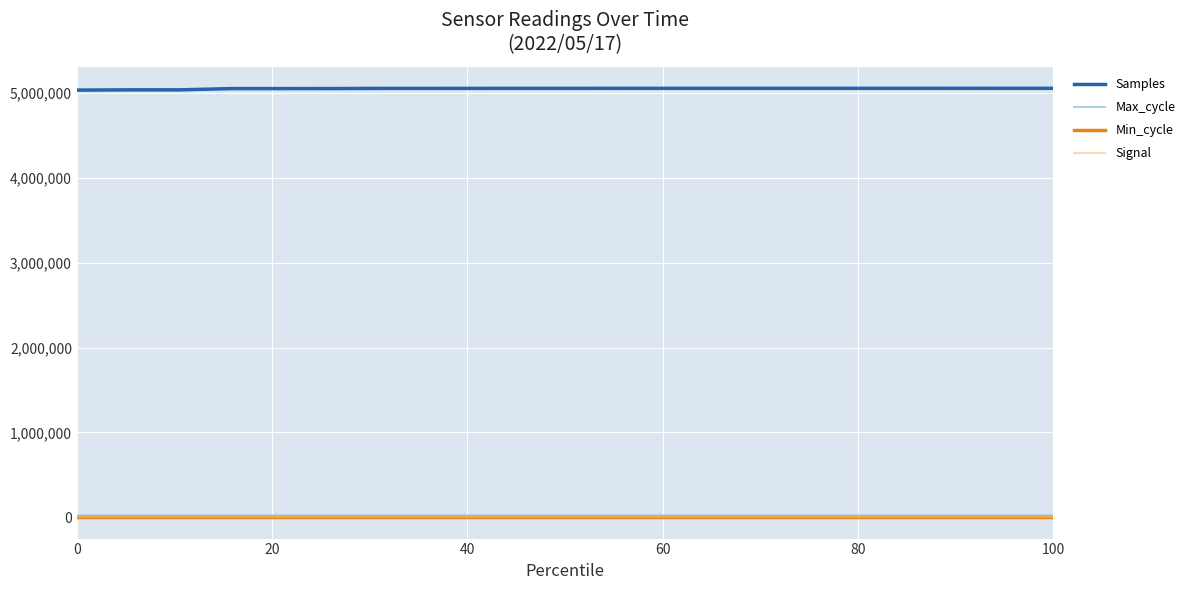

True or false: Min_cycle and Samples intersect in this chart.

False